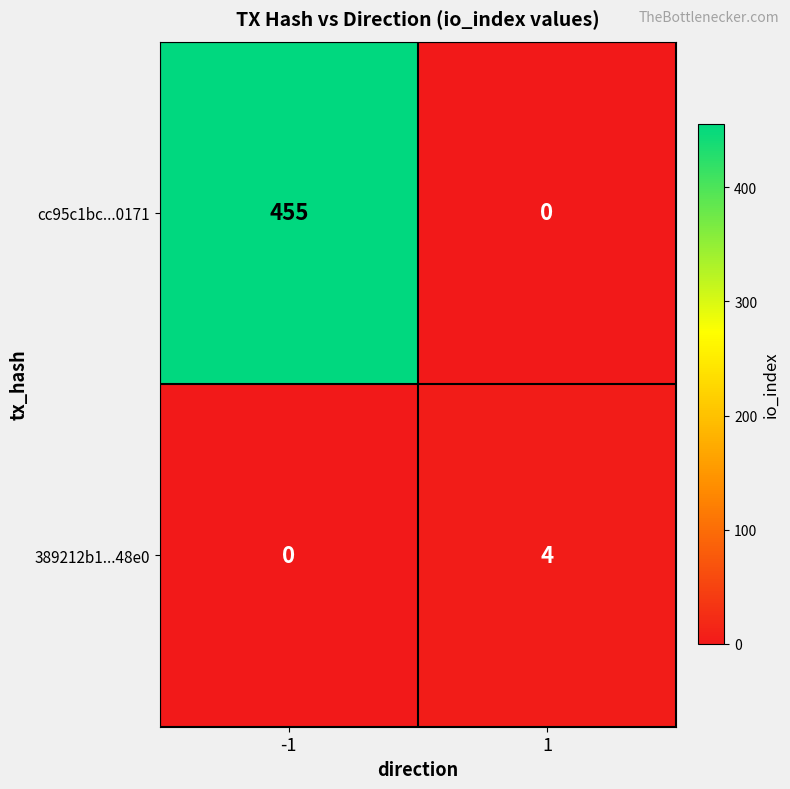

What is the spread (max minus min) of values at -1?

455